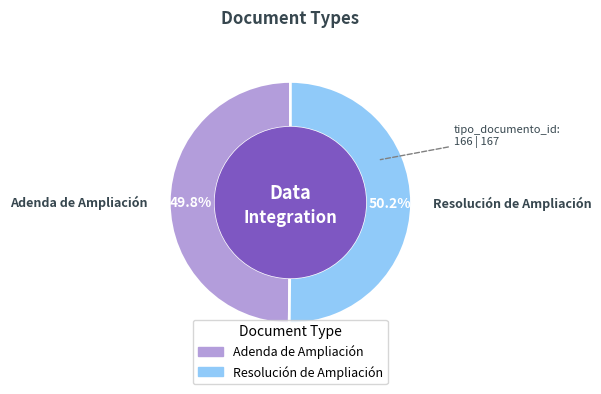

What is the ratio of the value at Adenda de Ampliación to the value at Resolución de Ampliación?

1.0